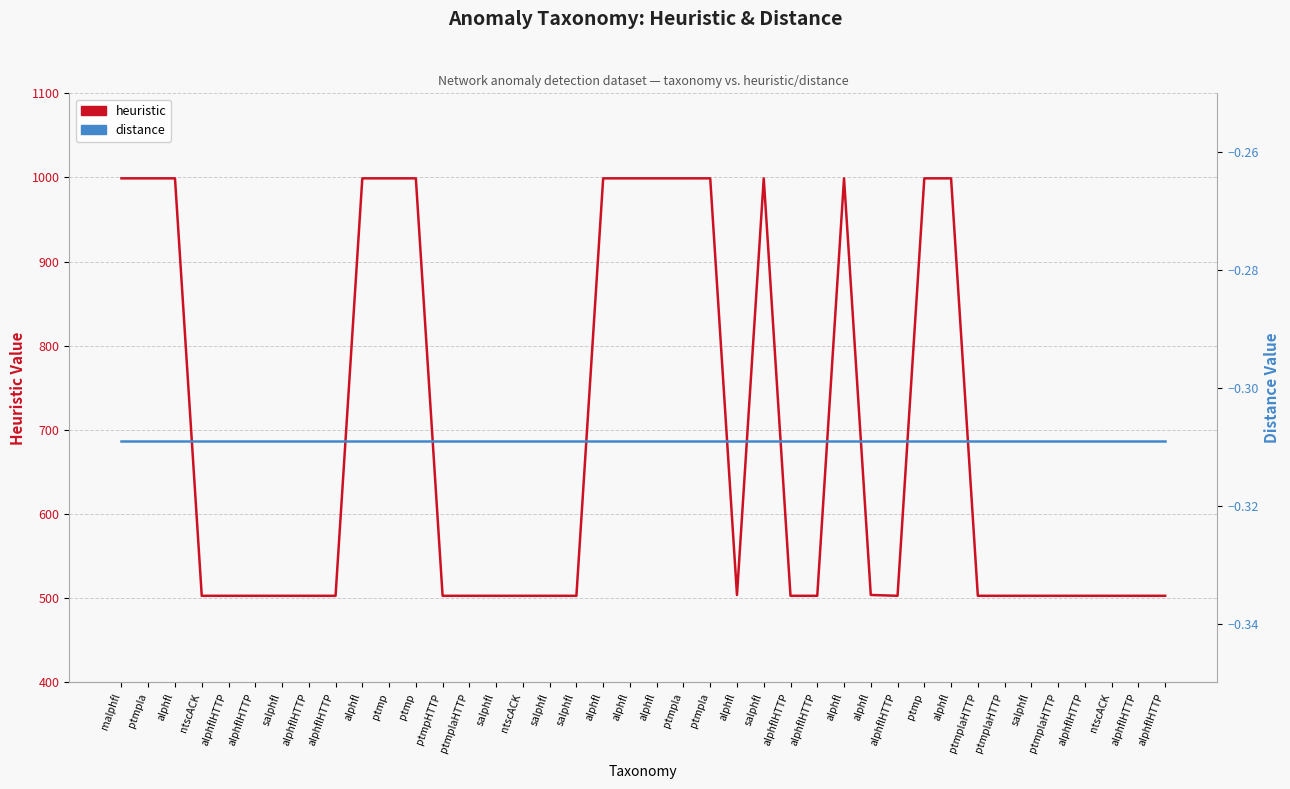

True or false: heuristic and distance intersect in this chart.

False